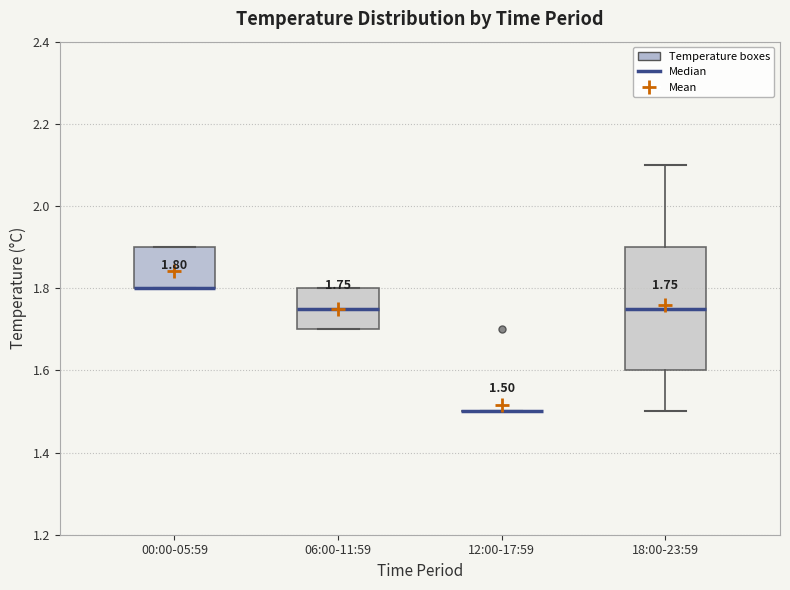

Which box is the tallest, from its lower edge to its upper edge?

18:00-23:59